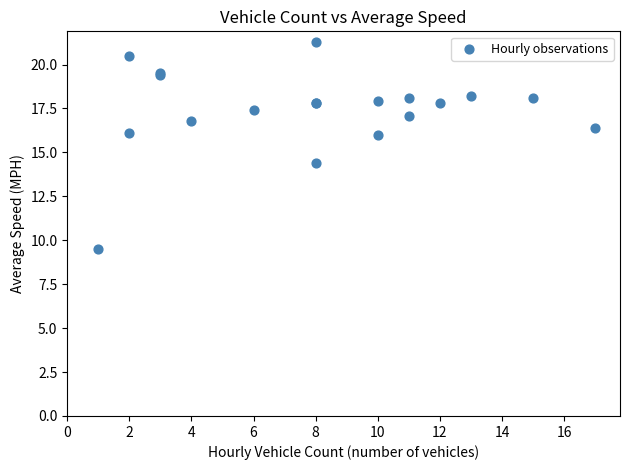

What Y value in the scatter plot is closest to 15?

14.4